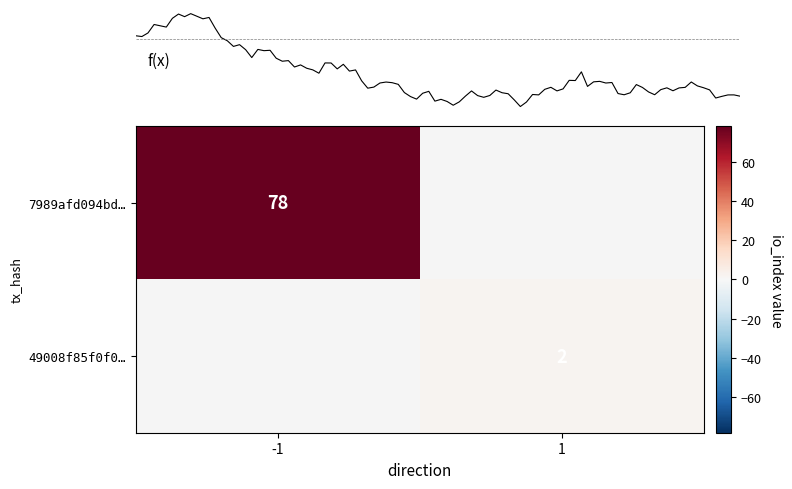

True or false: 7989afd094bd… has a value of 78 at -1.

True